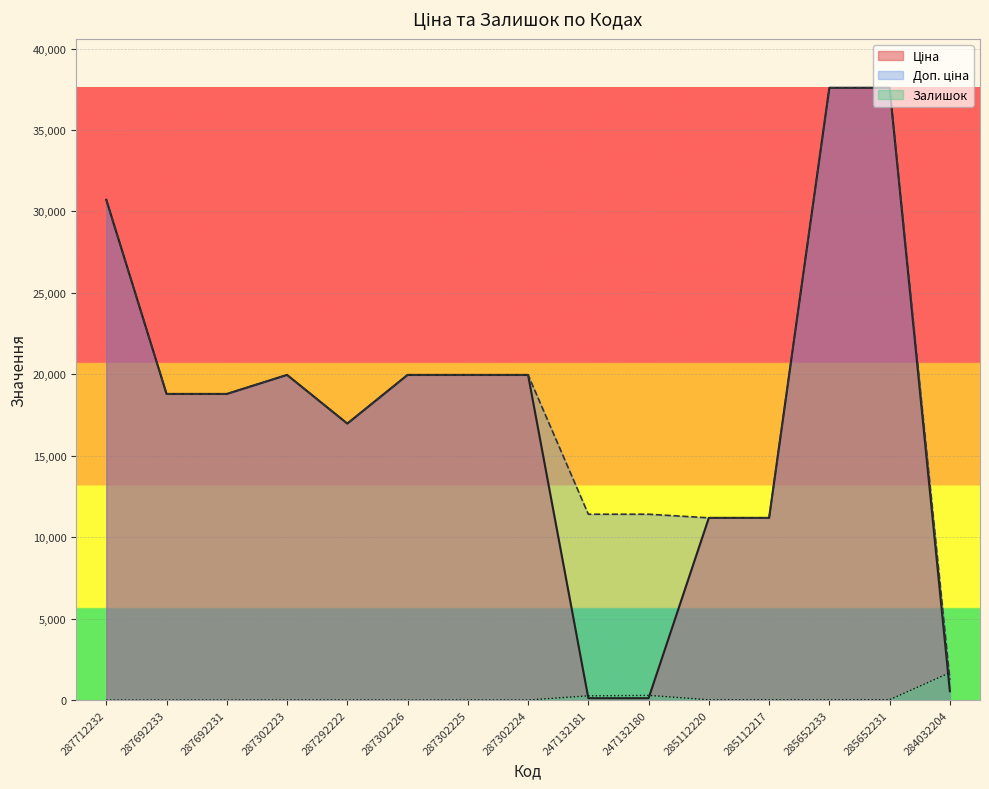

What is the spread (max minus min) of values at 284032204?

1143.0